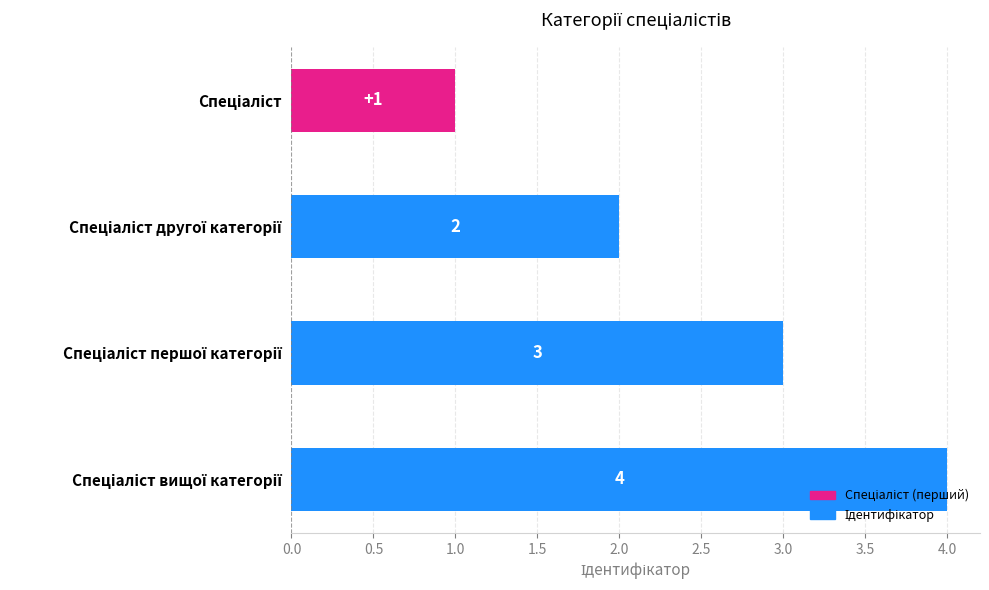

What is the maximum value shown in the chart?

4